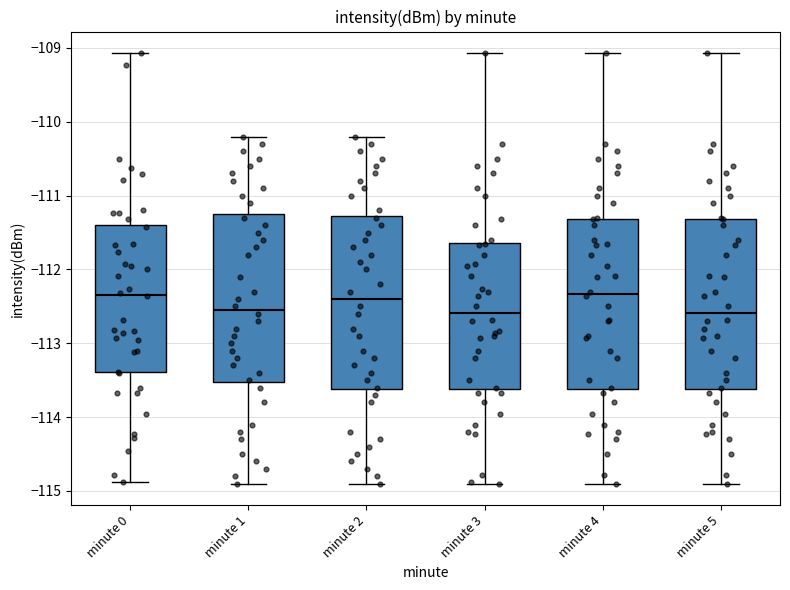

Reading left to right, read every box against the y-axis: the position of its median line, the range the box covers, and the ends of its whiskers. The values are not printed on the chart, so give them approximately, as read against the axis.

minute 0: median -112.3, box -113.4 to -111.4, whiskers -114.9 to -109.1
minute 1: median -112.5, box -113.5 to -111.2, whiskers -114.9 to -110.2
minute 2: median -112.4, box -113.6 to -111.3, whiskers -114.9 to -110.2
minute 3: median -112.6, box -113.6 to -111.6, whiskers -114.9 to -109.1
minute 4: median -112.3, box -113.6 to -111.3, whiskers -114.9 to -109.1
minute 5: median -112.6, box -113.6 to -111.3, whiskers -114.9 to -109.1